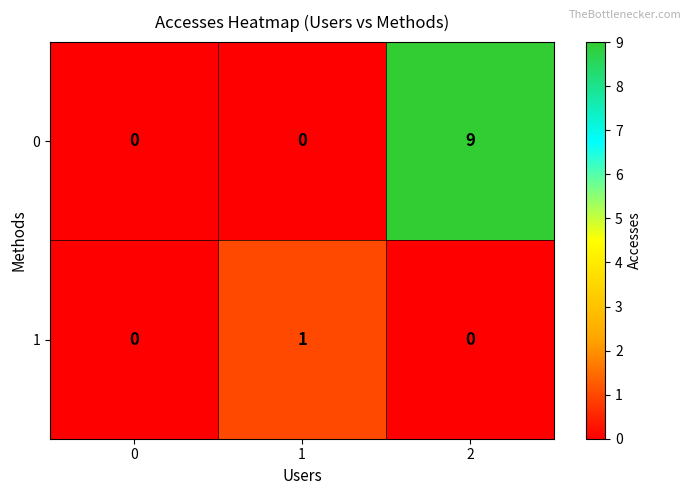

Is it true that 0 equals 9 at 2?

True